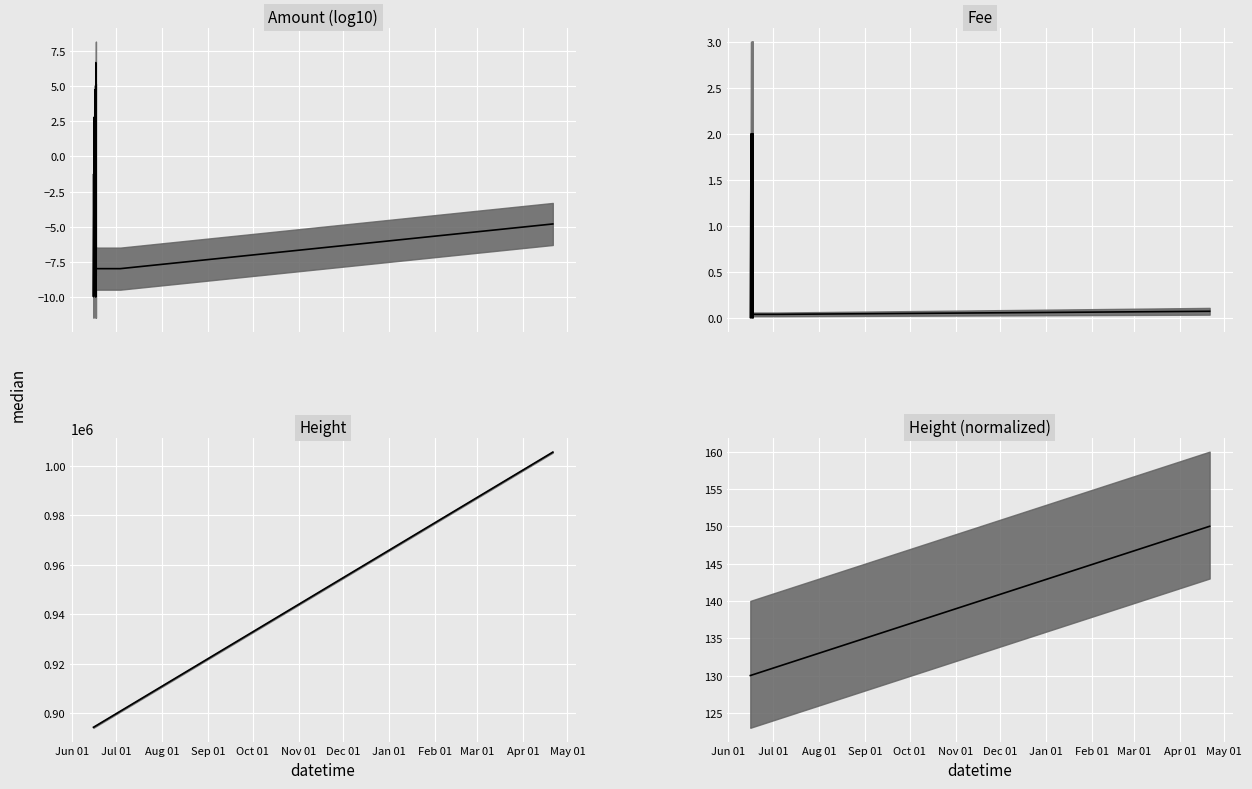

Reading left to right, extract all data points from this chart.

Amount median: -1.3	-10.0	1.7	2.8	1.0	2.8	-8.0	-8.0	2.0	4.8	1.0	4.8	-8.0	1.5	5.1	5.1	-8.0	-10.0	6.7	6.7	-10.0	-8.0	-8.0	-4.8
Fee median: 0.0	0.0	2.0	2.0	0.0	0.0	0.0	0.0	2.0	2.0	0.0	0.0	0.0	0.0	2.0	0.0	0.0	0.0	2.0	0.0	0.0	0.0	0.0	0.1
Height median: 894243.0	894244.0	894422.0	894429.0	894434.0	894436.0	894437.0	894438.0	894706.0	894708.0	894714.0	894715.0	894717.0	894727.0	894770.0	894772.0	894773.0	894774.0	894831.0	894840.0	894841.0	894842.0	900742.0	1005560.0
Height norm median: 130.0	130.0	130.0	130.0	130.0	130.0	130.0	130.0	130.1	130.1	130.1	130.1	130.1	130.1	130.1	130.1	130.1	130.1	130.1	130.1	130.1	130.1	131.2	150.0